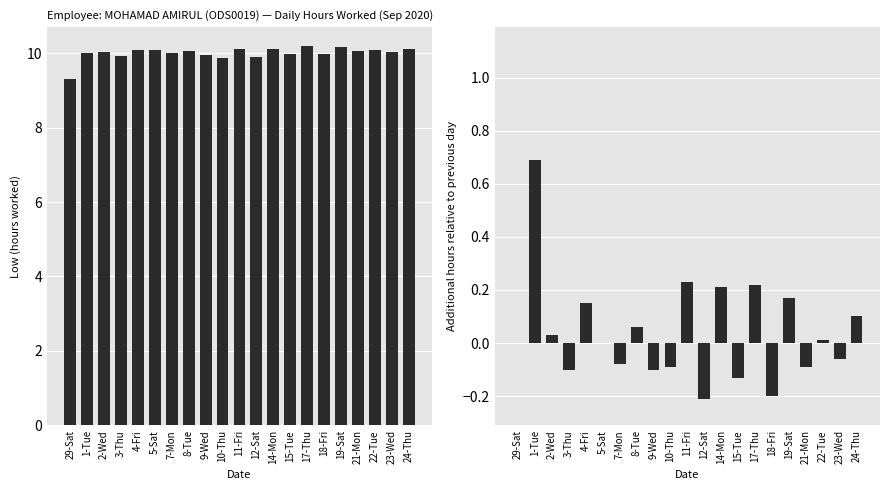

What is the smallest value displayed?

-0.2